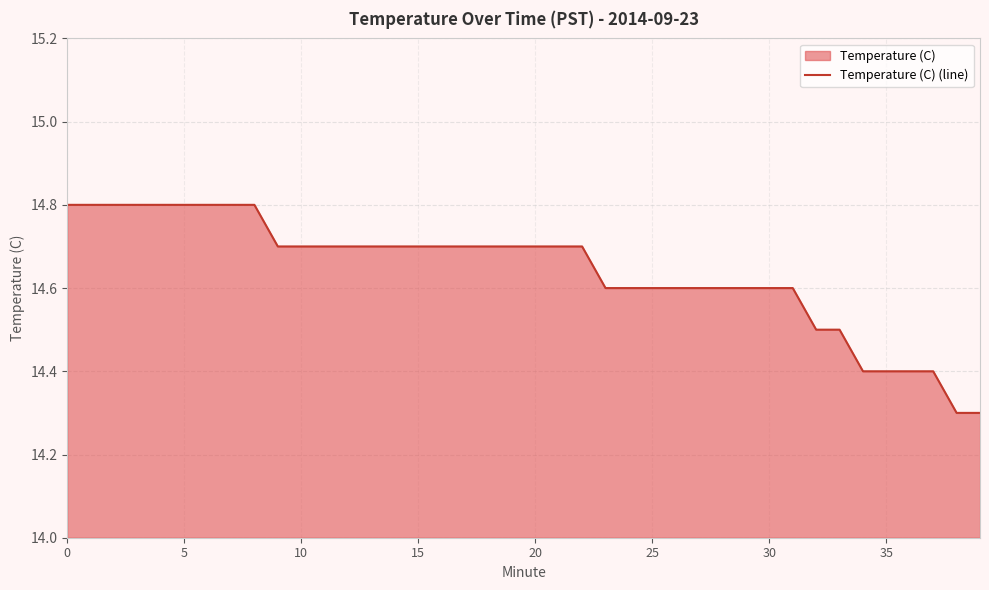

What is the difference between the maximum and minimum values?

0.5